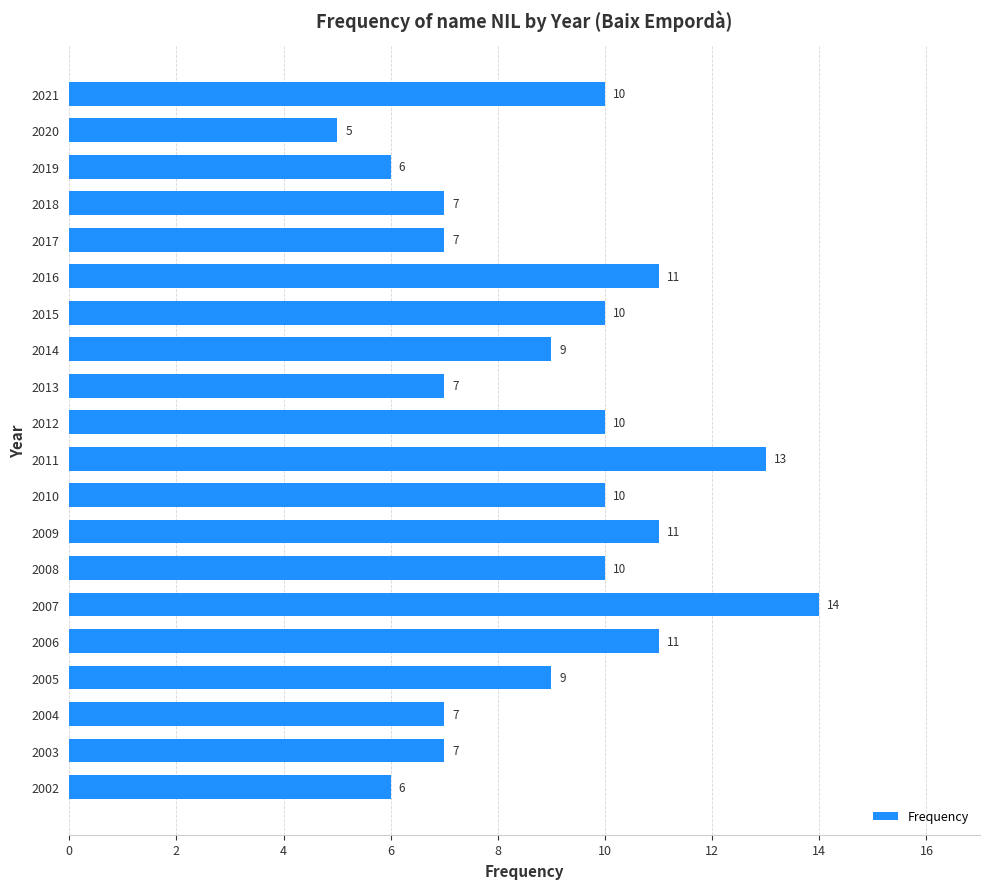

Does the chart contain stacked bars?

No